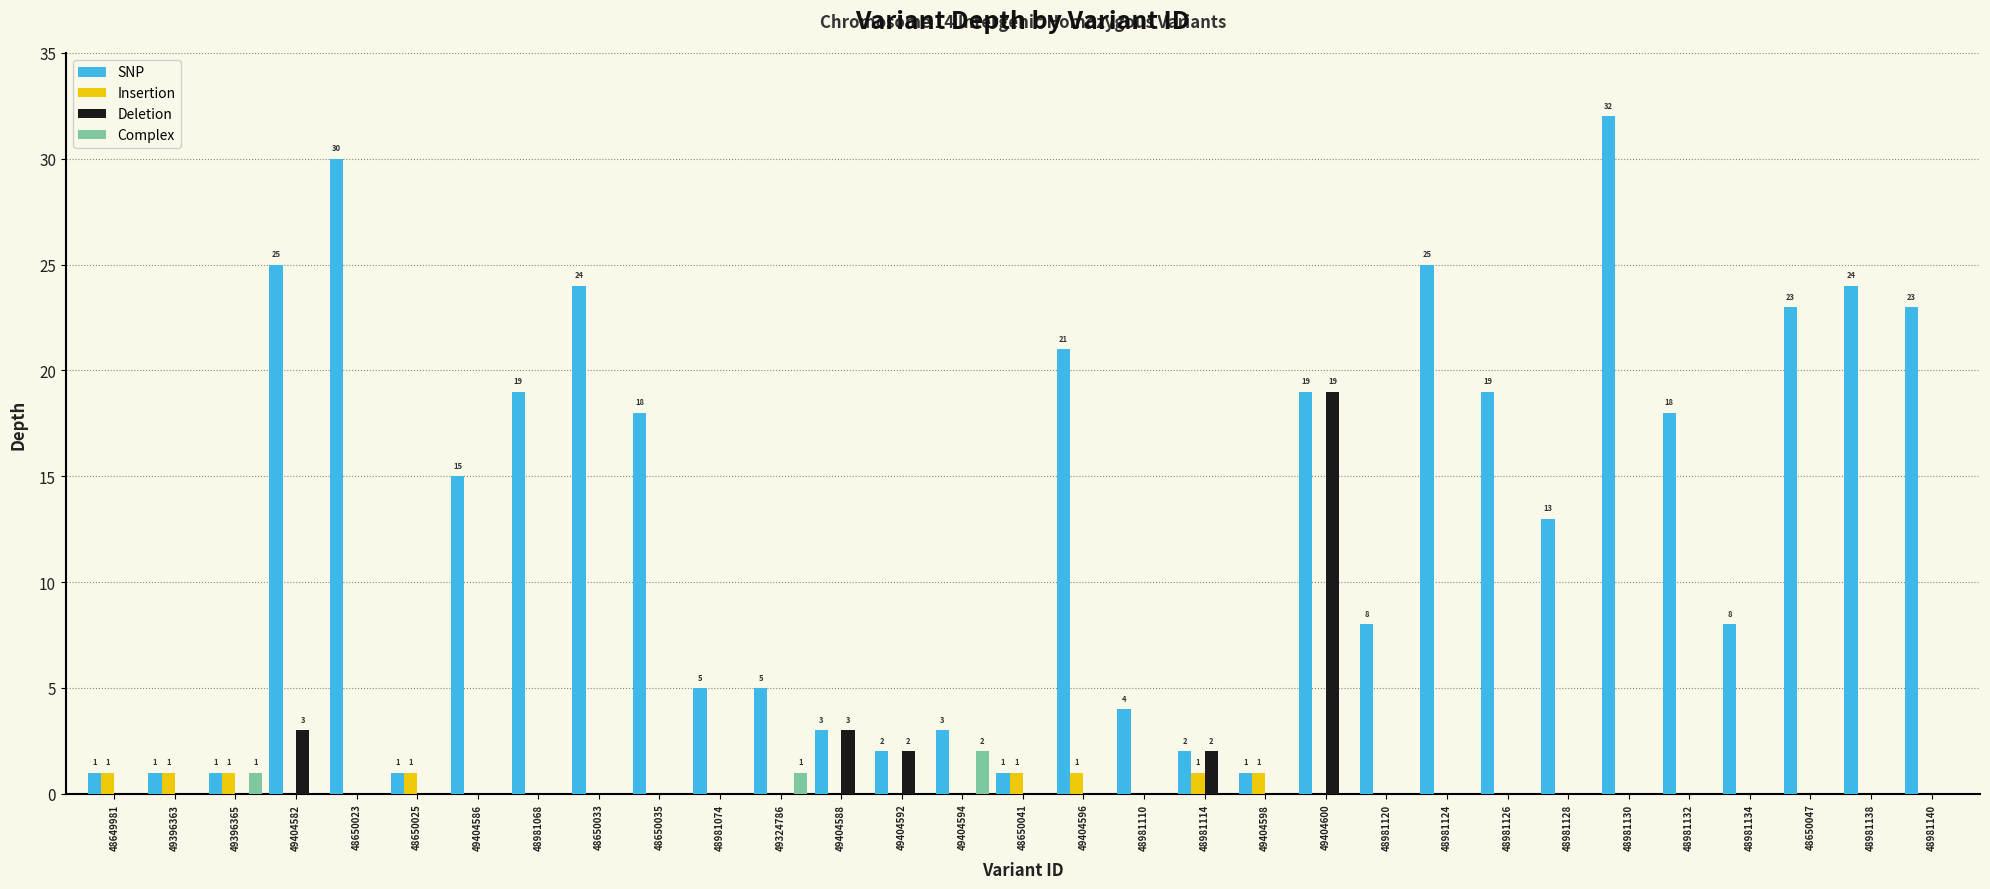

Is it true that Deletion equals 0 at 48650035?

True